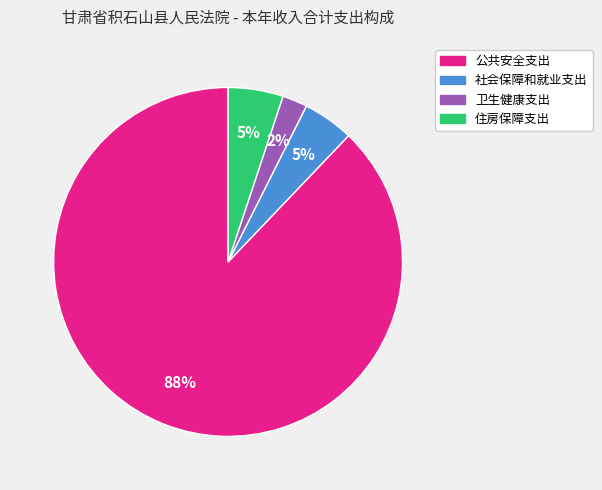

Between 卫生健康支出 and 住房保障支出, which is larger?

住房保障支出